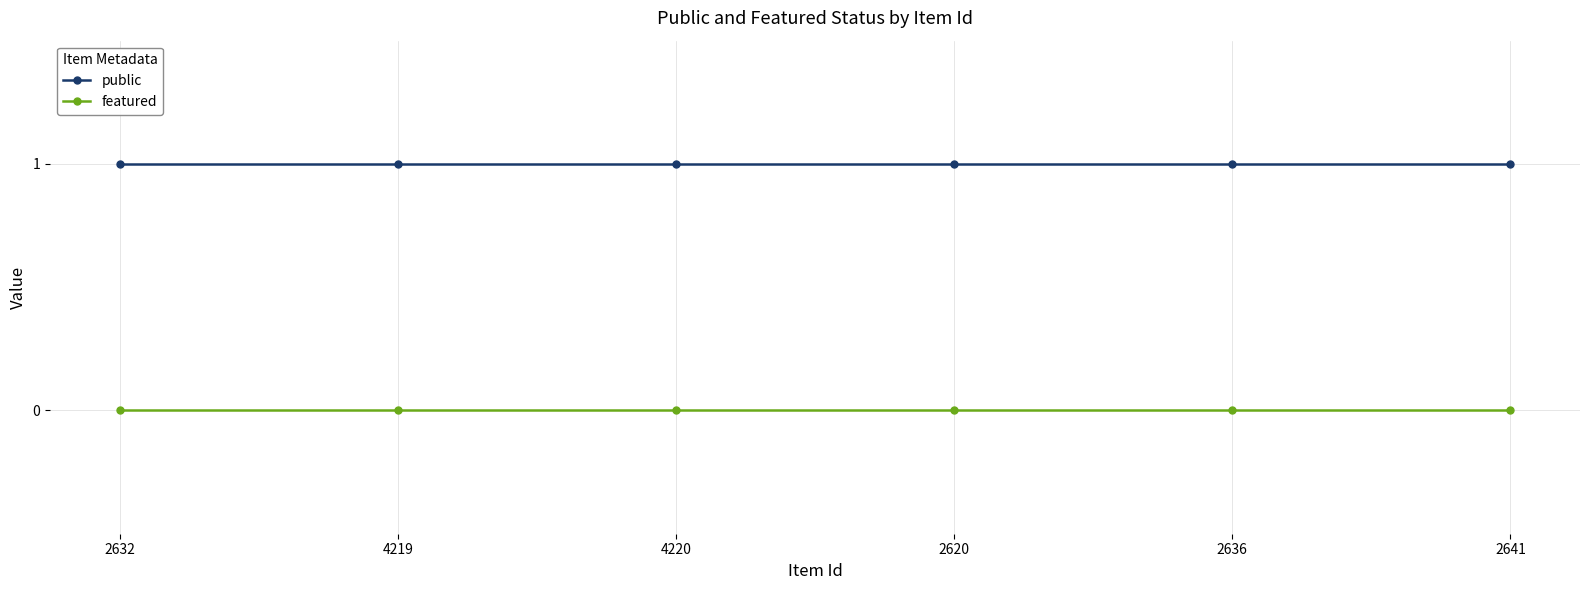

Reading left to right, list all the values displayed in this chart.

public: 1	1	1	1	1	1
featured: 0	0	0	0	0	0